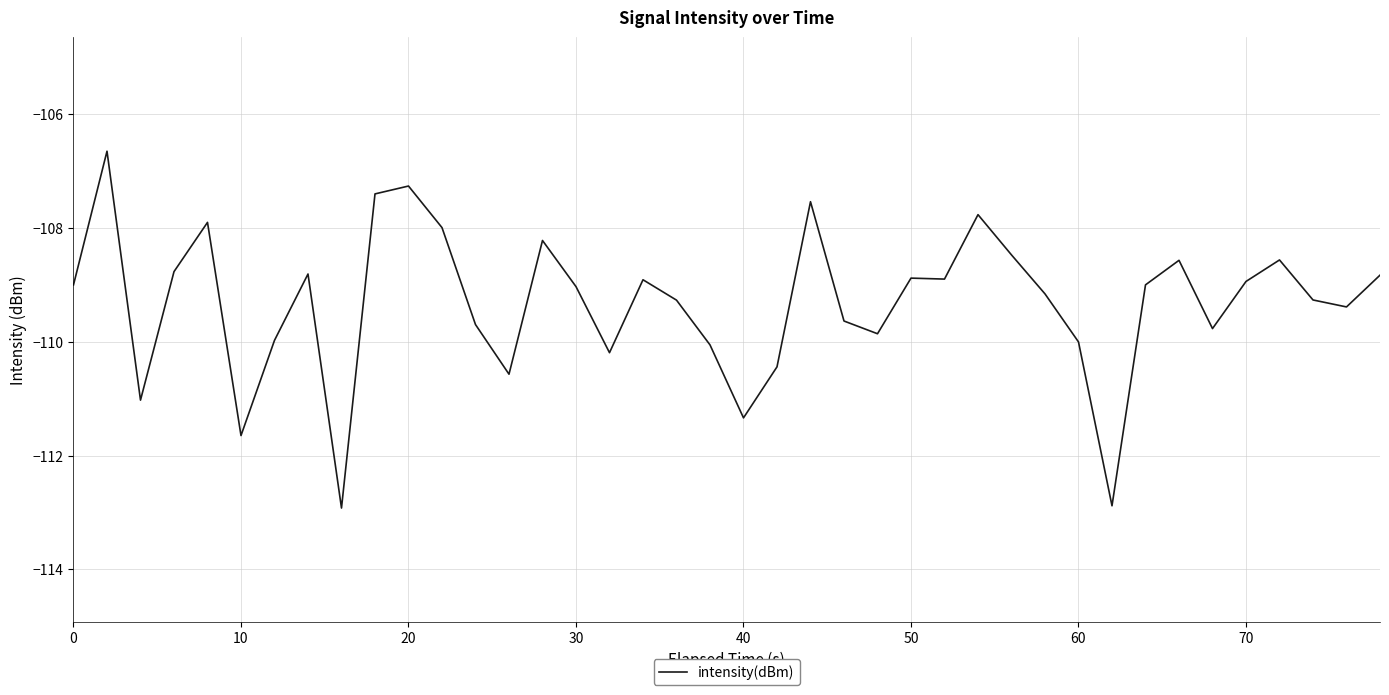

What is the difference between the maximum and minimum values?

6.3